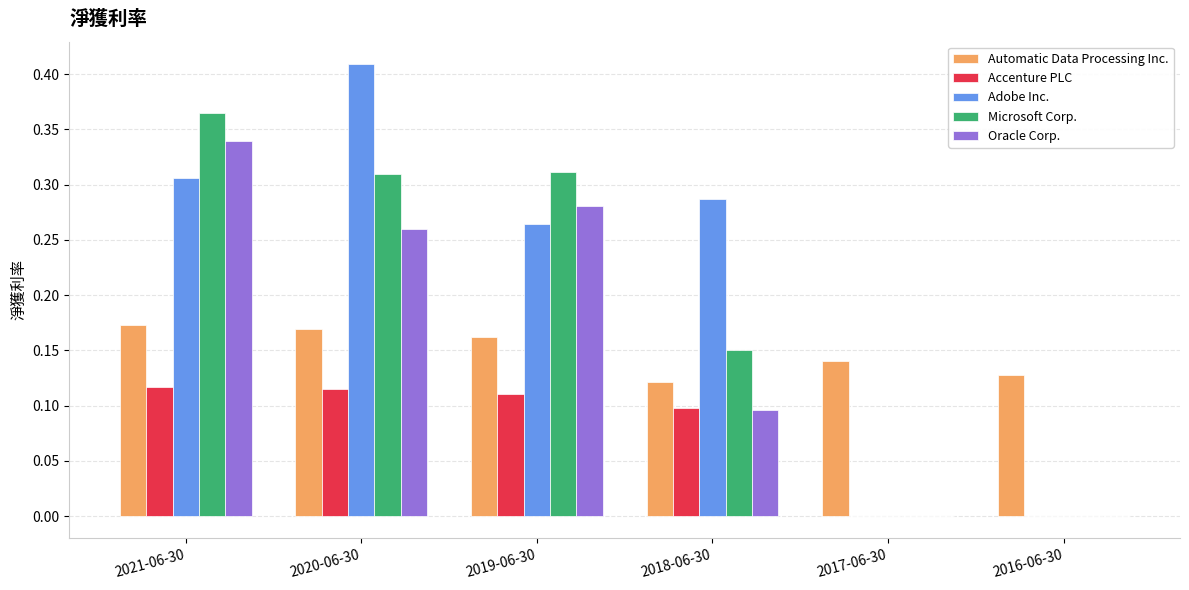

The value of Adobe Inc. at 2021-06-30 is 0.4. True or false?

False